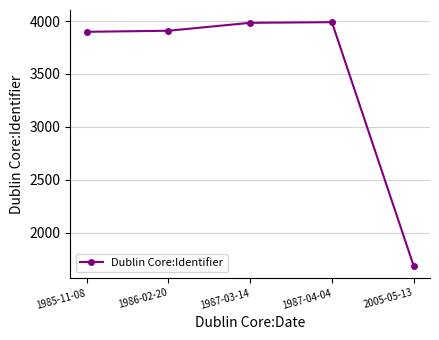

The chart shows a value of 3908 at 1986-02-20. True or false?

True